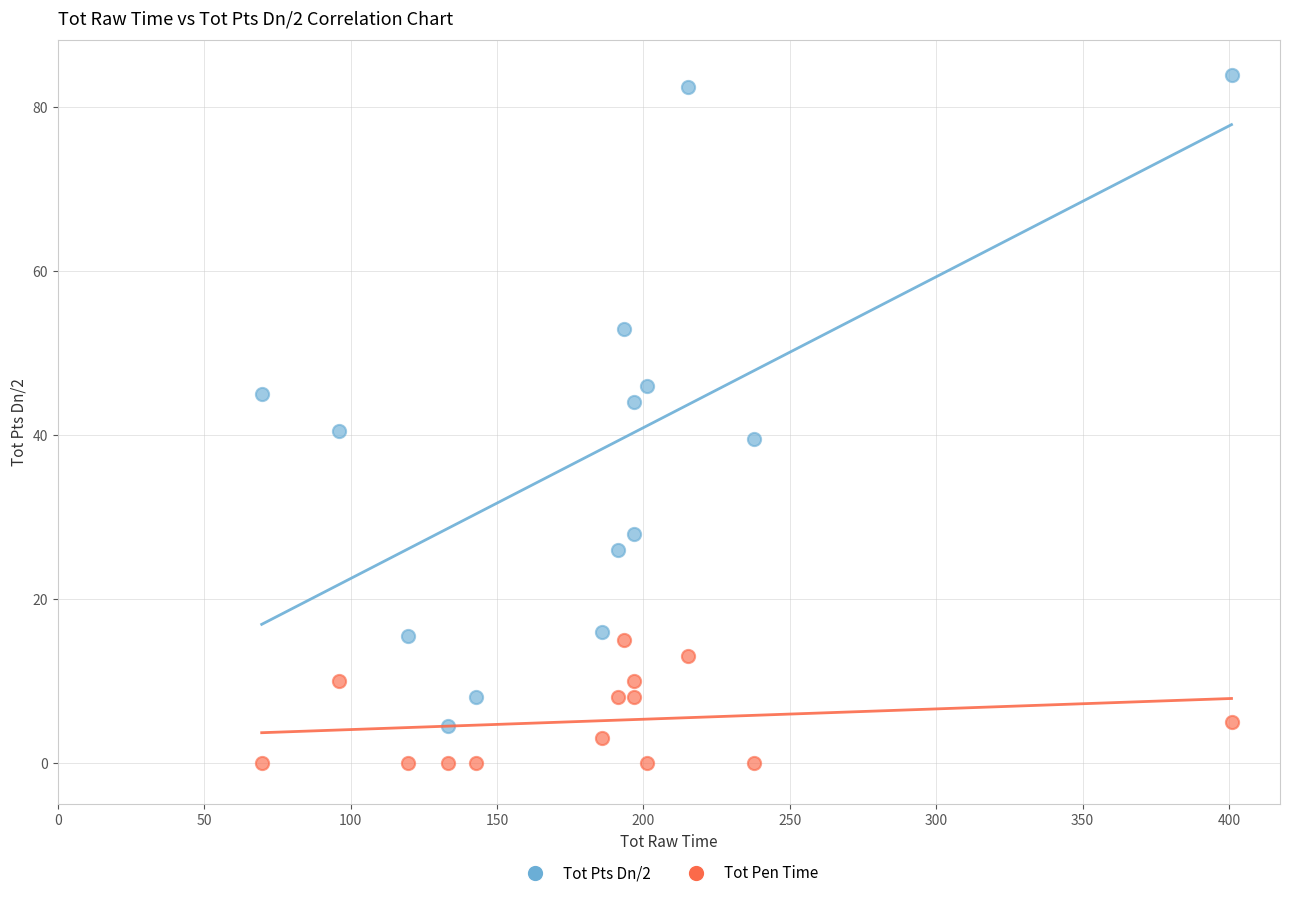

Which series has the widest spread of Y values?

Tot Pts Dn/2